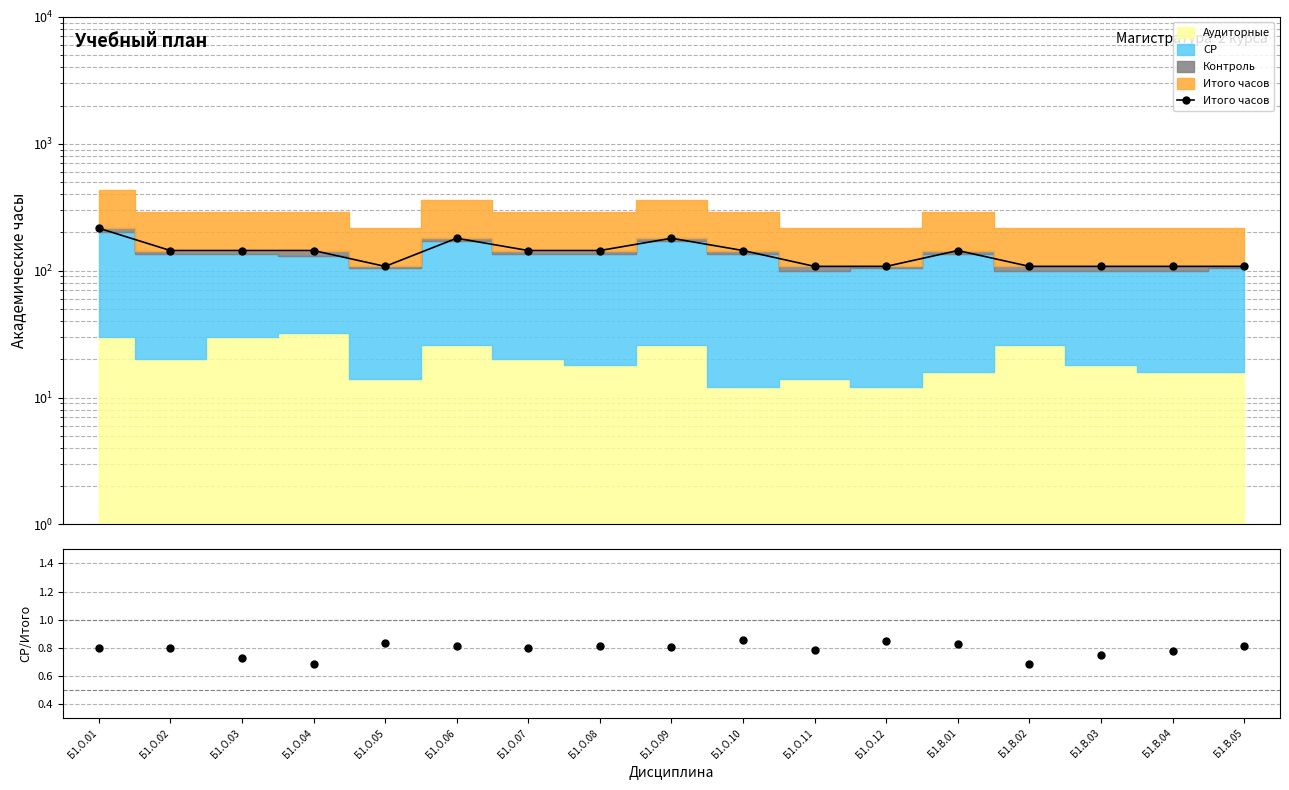

What value does the Итого часов series have at Б1.В.03?

108.0